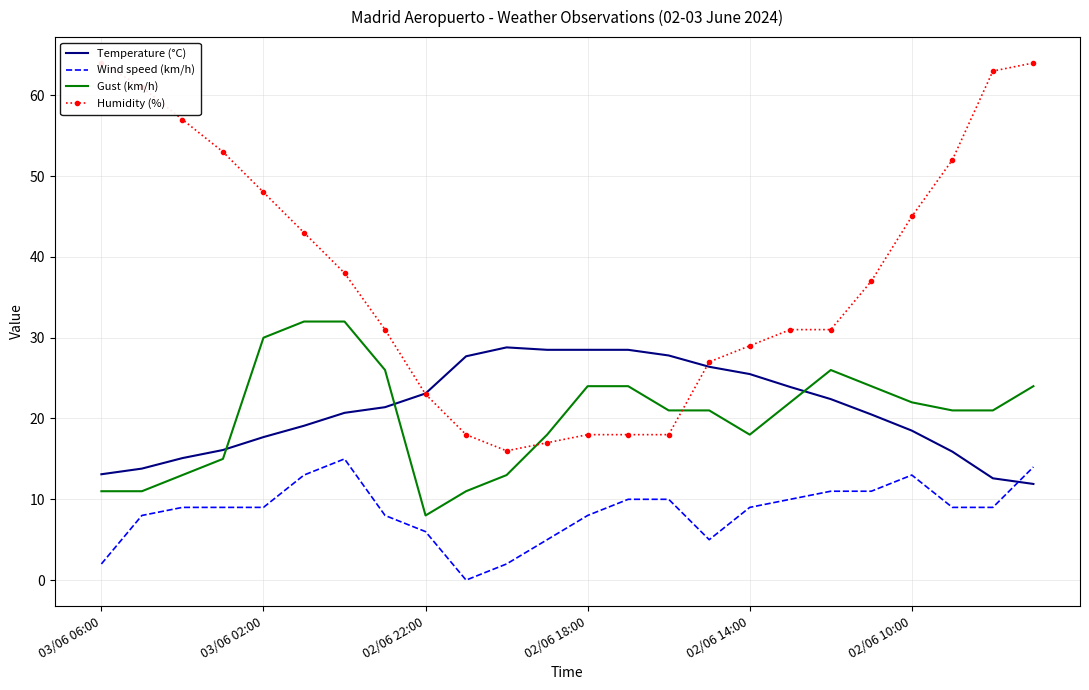

Which series has the largest range (max minus min)?

Humidity (%)